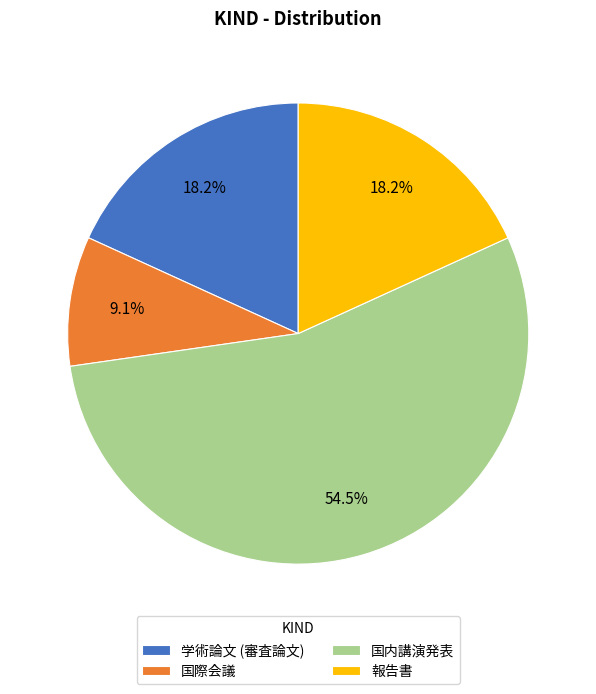

What is the smallest slice in the pie chart?

国際会議